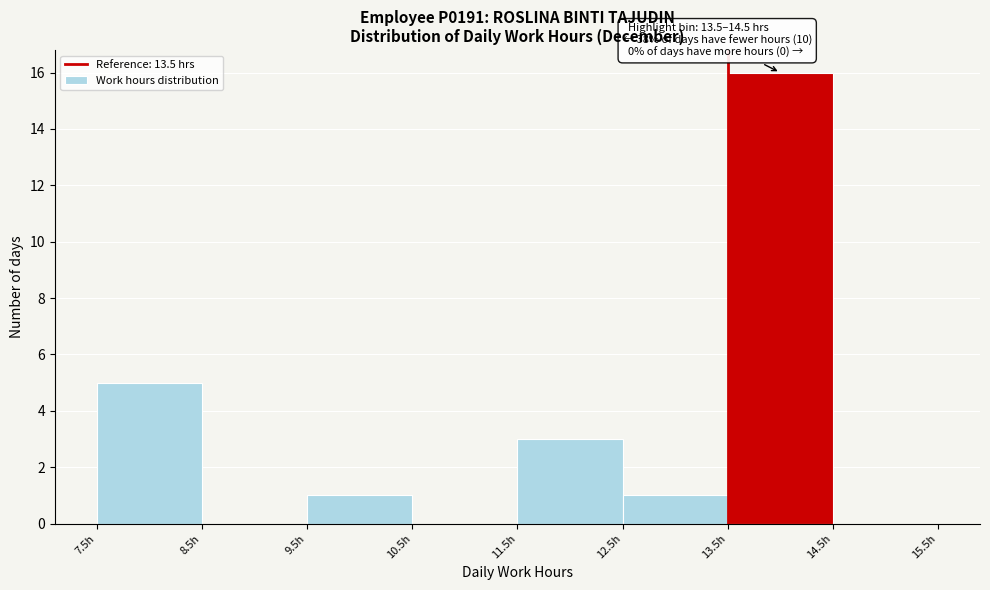

Over which range of the x-axis is the bar tallest?

13.5 to 14.5